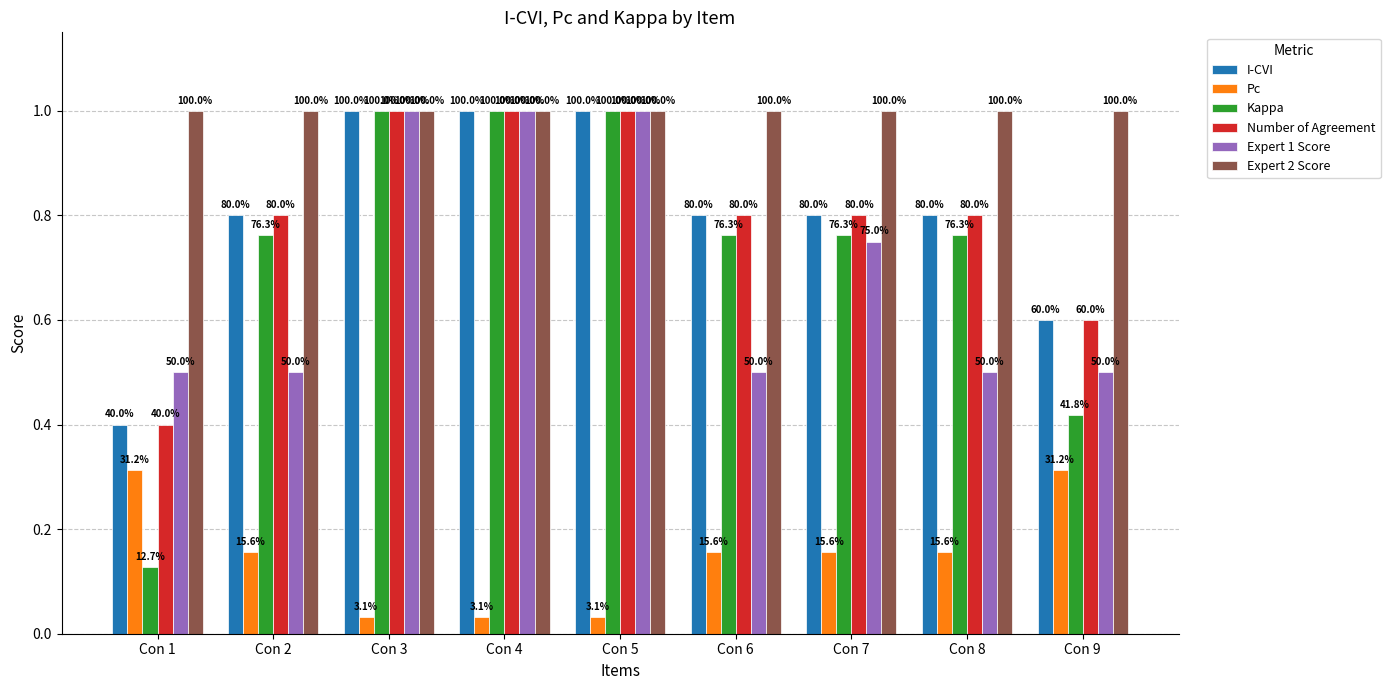

What is the maximum value shown in the chart?

1.0